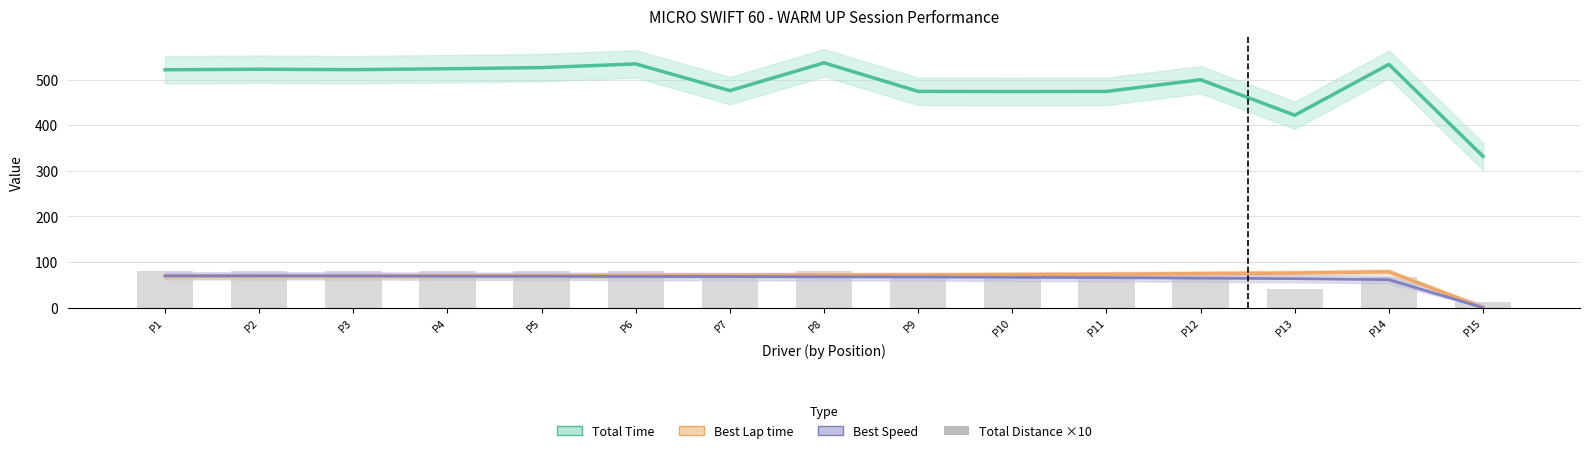

How many categories are shown in the chart?

15